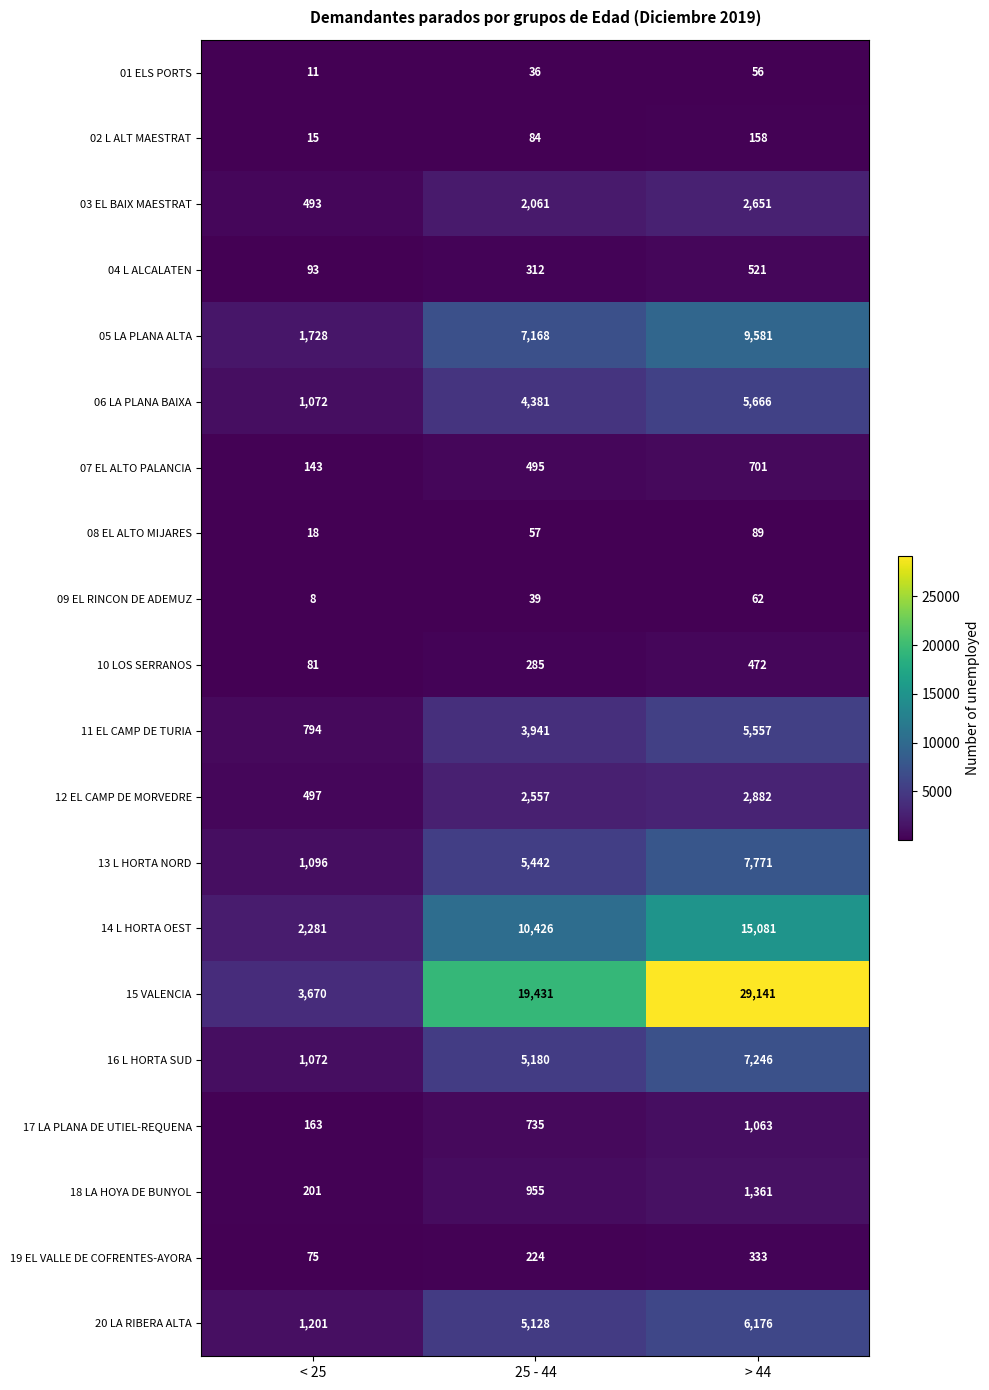

What is the approximate value of 08 EL ALTO MIJARES at > 44, to the nearest 10?

90